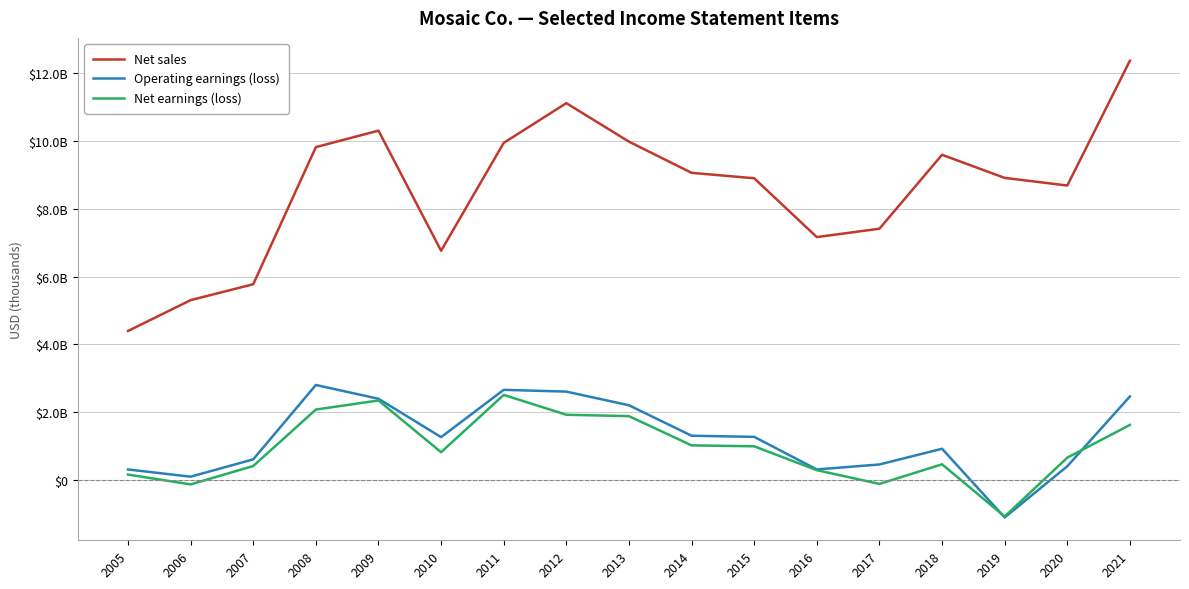

Is it true that Operating earnings (loss) equals 928300 at 2018?

True